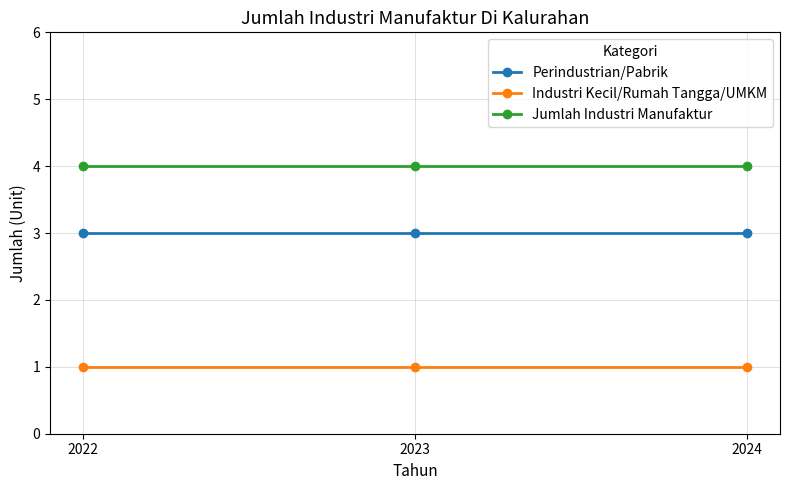

What are all the series names shown in the legend?

Perindustrian/Pabrik, Industri Kecil/Rumah Tangga/UMKM, Jumlah Industri Manufaktur